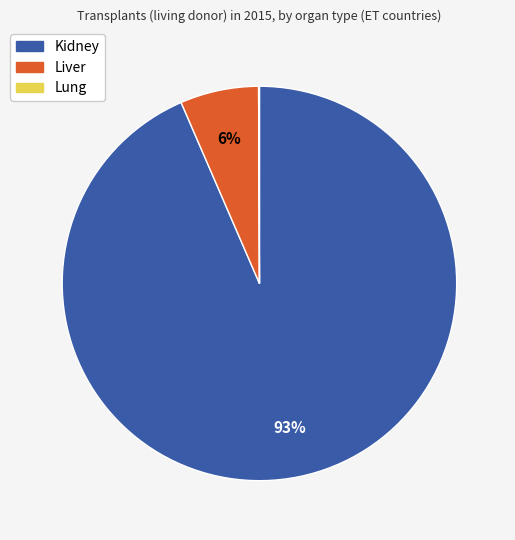

To the nearest percent, what is the combined percentage of Kidney and Liver?

100%